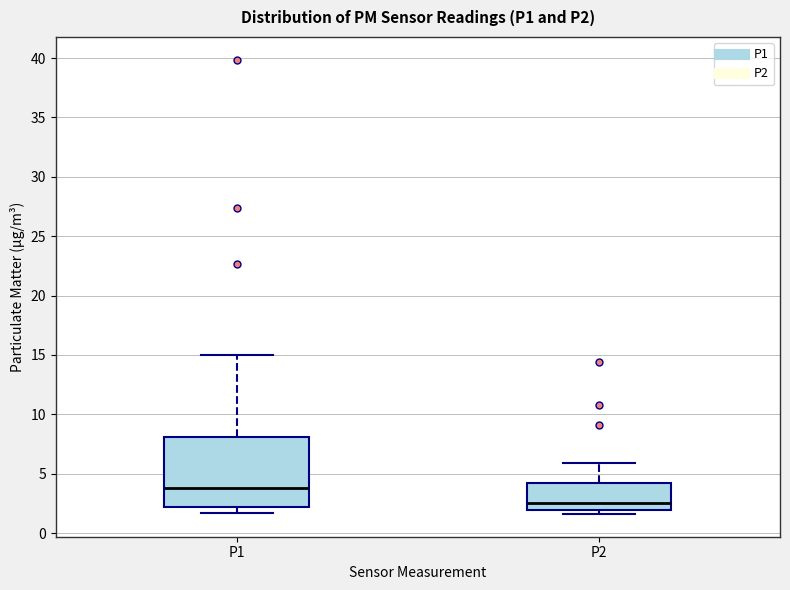

Where does the median line of the box for P1 sit on the y-axis? The values are not printed on the chart, so give them approximately, as read against the axis.

4.0